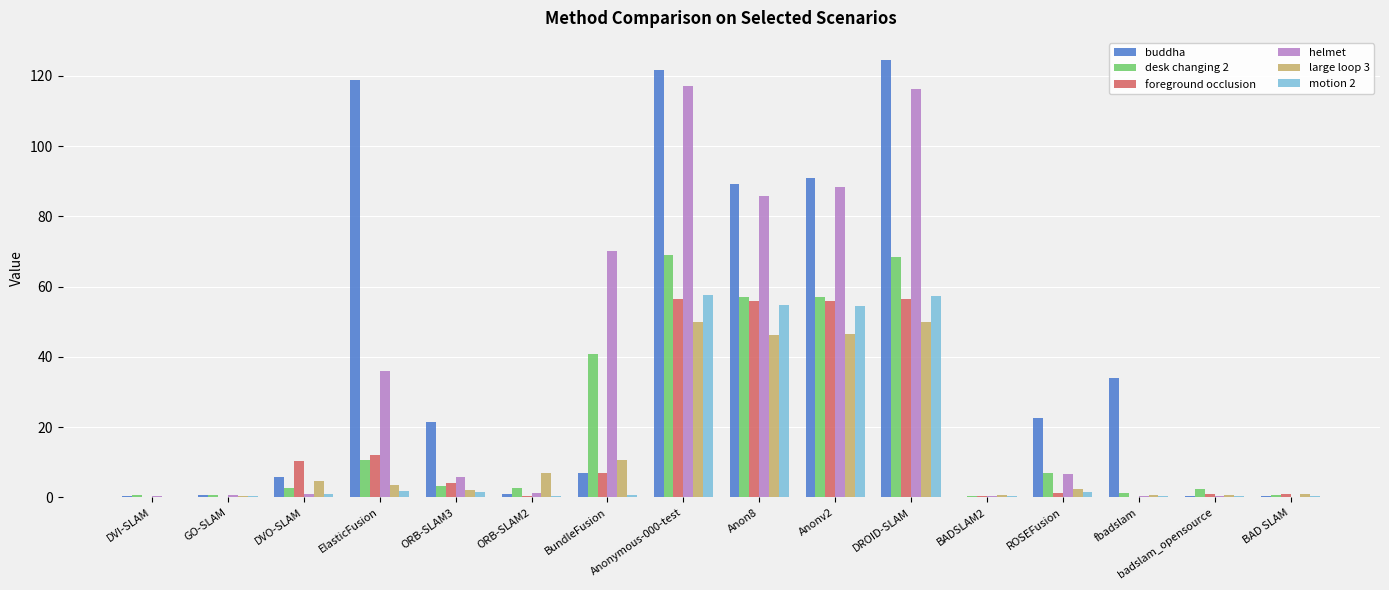

What is the sum of all motion 2 values?

233.9